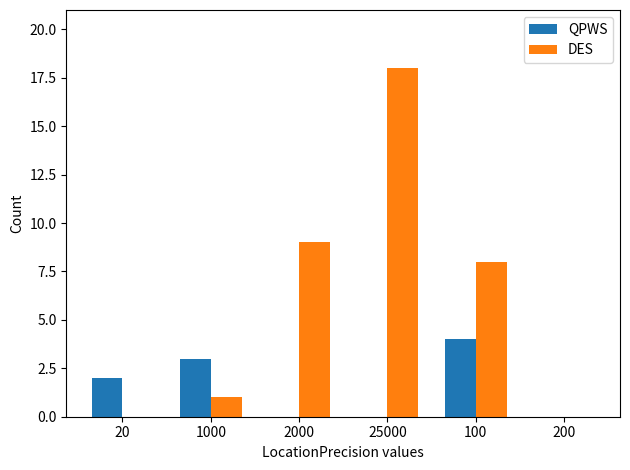

Between 100 and 200, which series saw the biggest shift?

DES